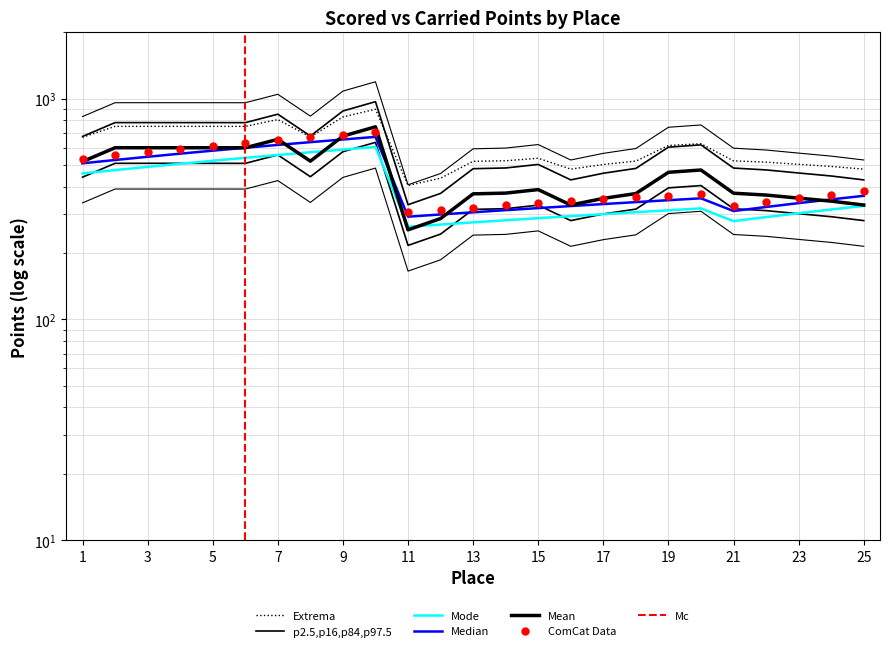

What is the approximate value of Scored Points at 18?

340.2